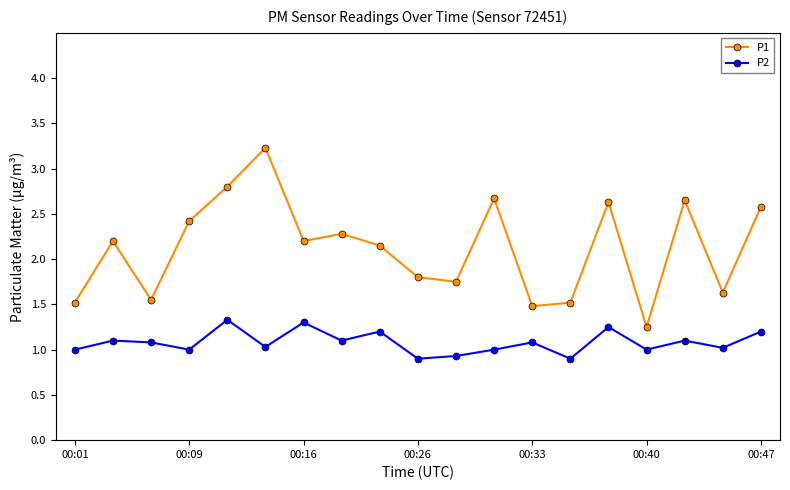

Rank the series by their maximum value, from lowest to highest.

P2, P1